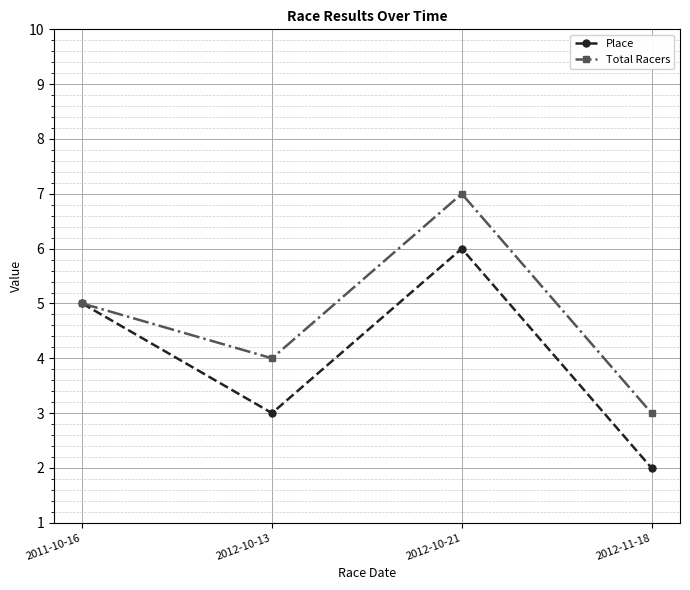

What is the label of the 2nd point from the right?

2012-10-21